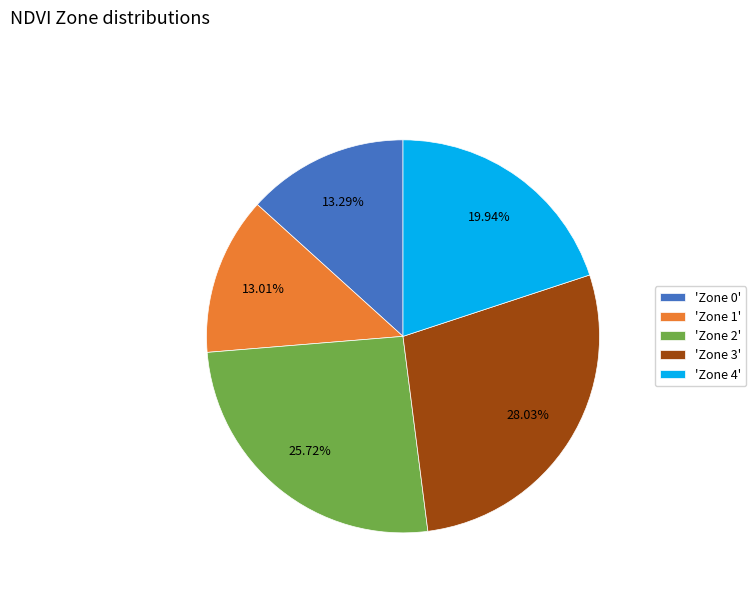

What is the ratio of the value at 'Zone 2' to the value at 'Zone 4'?

1.3